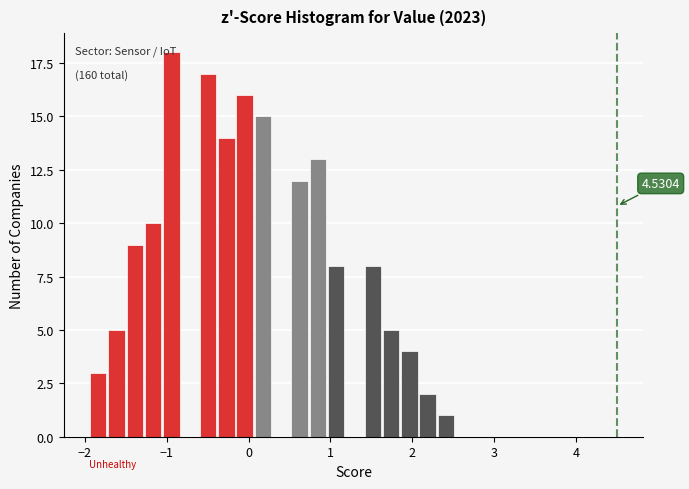

Read against the x-axis, roughly where is the centre of the tallest bar?

-0.9